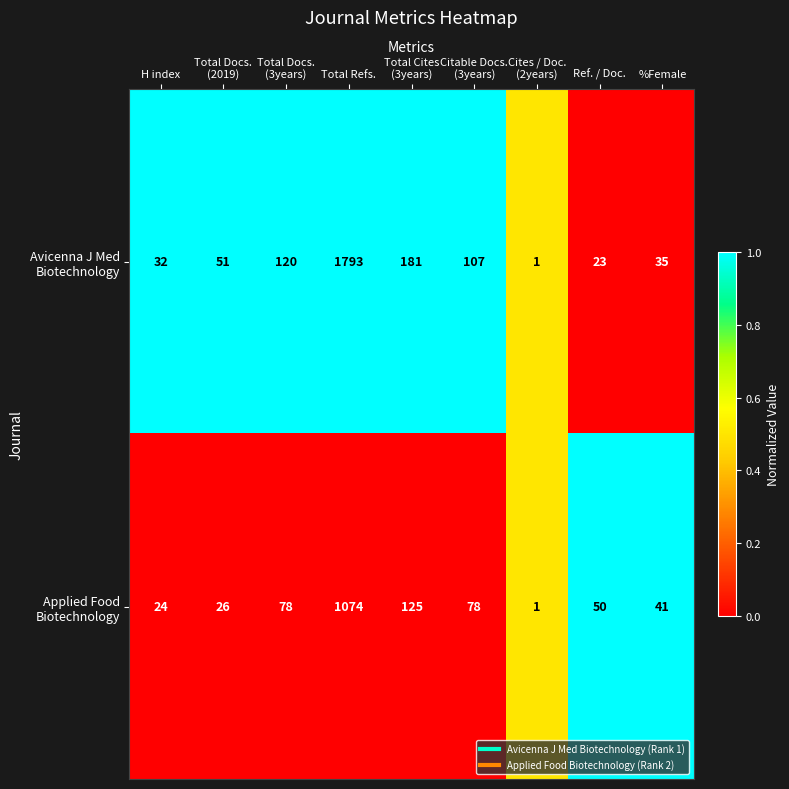

What is the maximum value shown in the chart?

1793